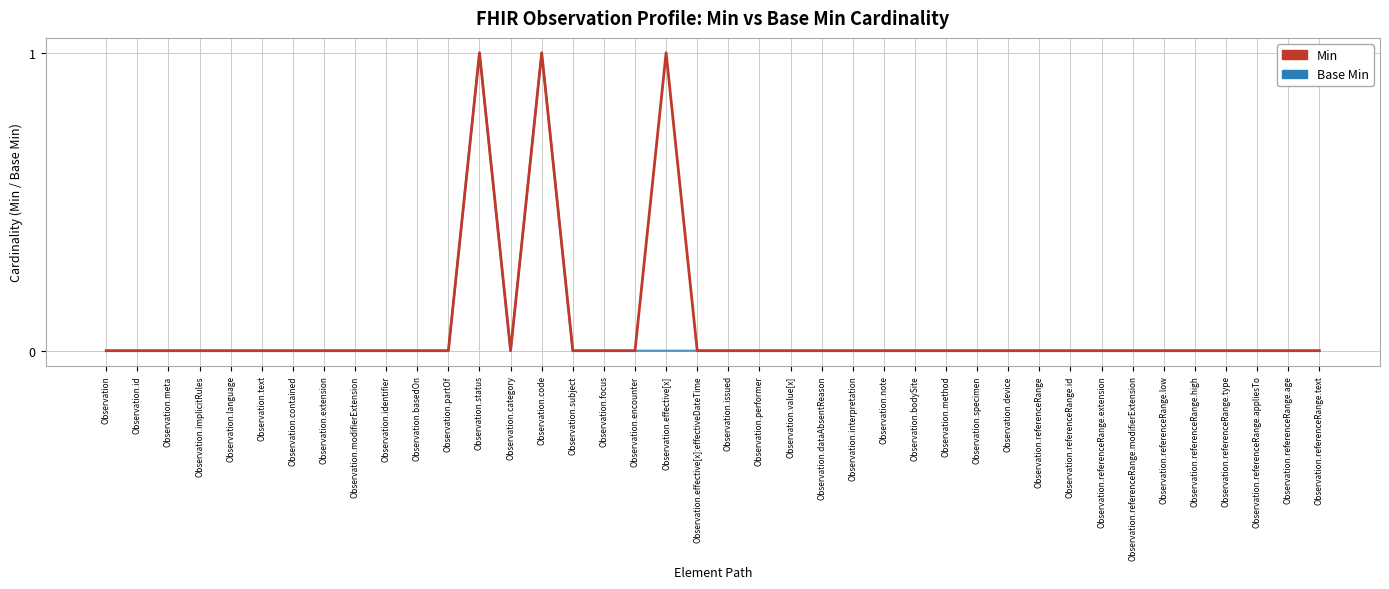

What position from the right is Observation.referenceRange.modifierExtension?

7